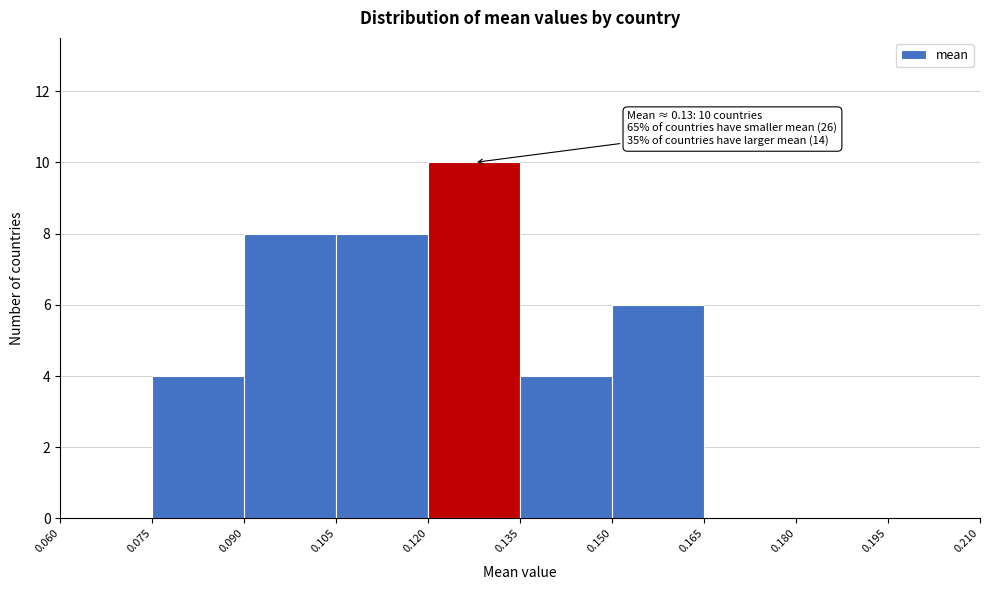

Which range on the x-axis has the tallest bar?

0.120 to 0.135